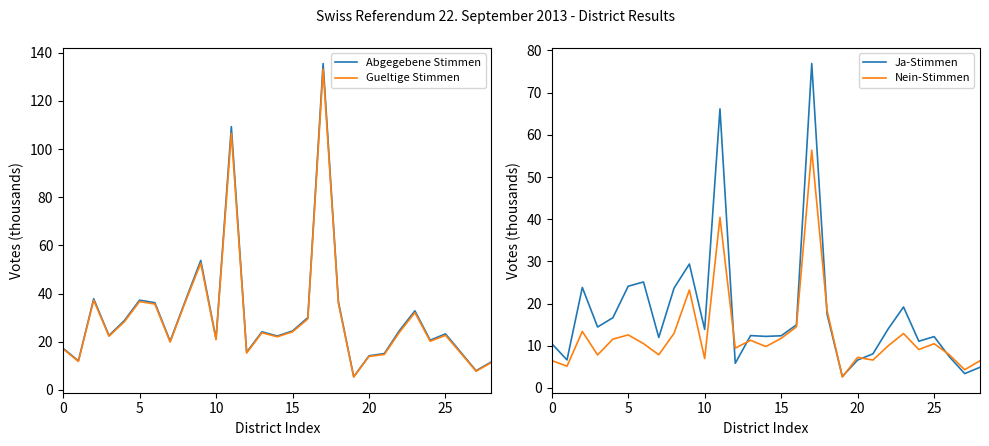

What is the difference between the maximum and second lowest values in the Nein-Stimmen series?

52.0